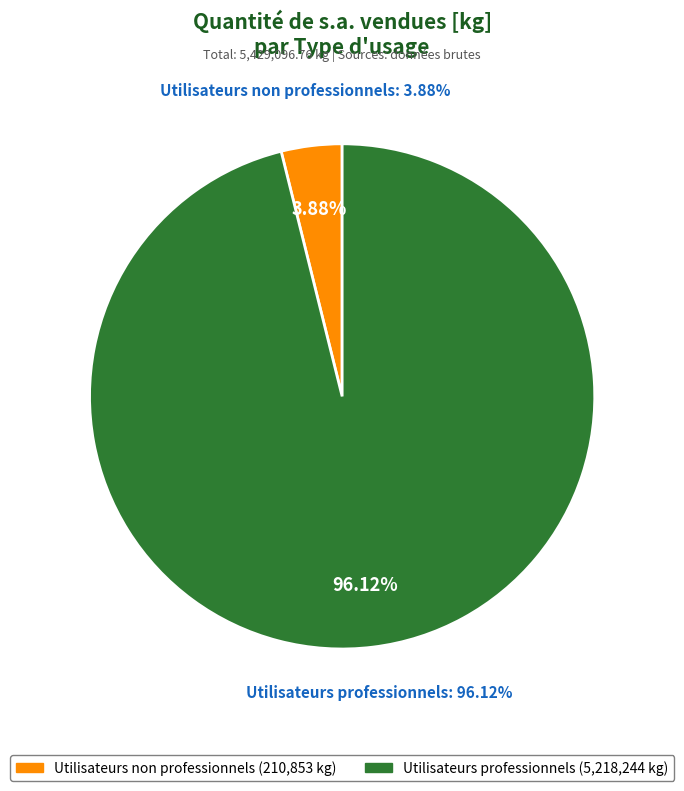

Rank the categories by value from lowest to highest.

Utilisateurs non professionnels, Utilisateurs professionnels